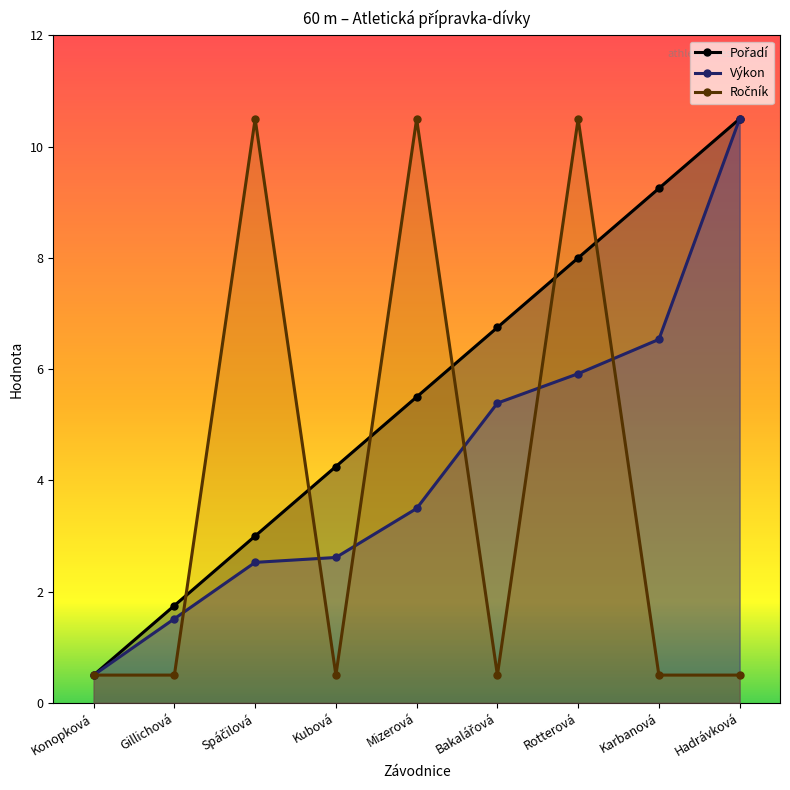

What is the value of the Ročník point at the 9th from the left?

0.5